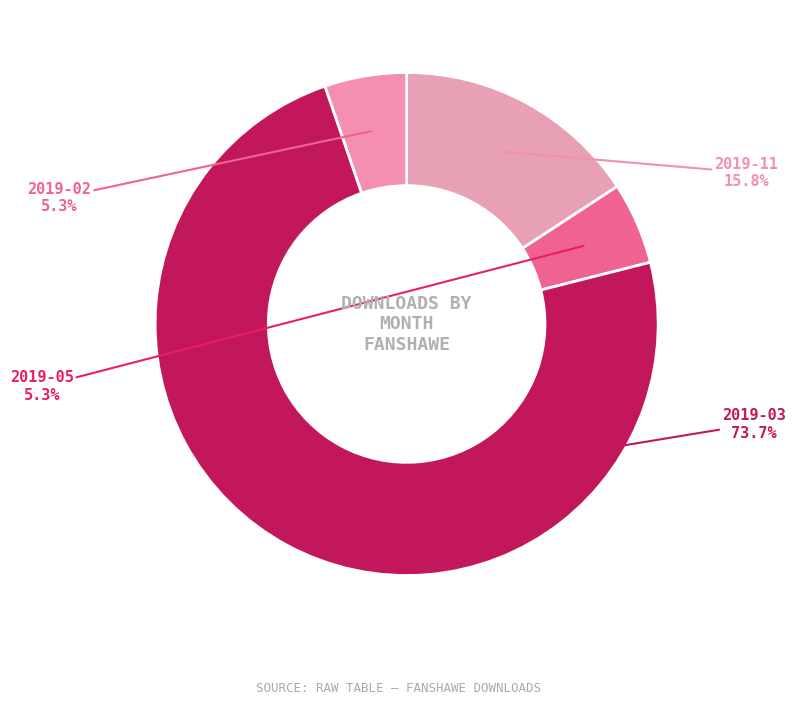

Count the number of slices in the pie.

4